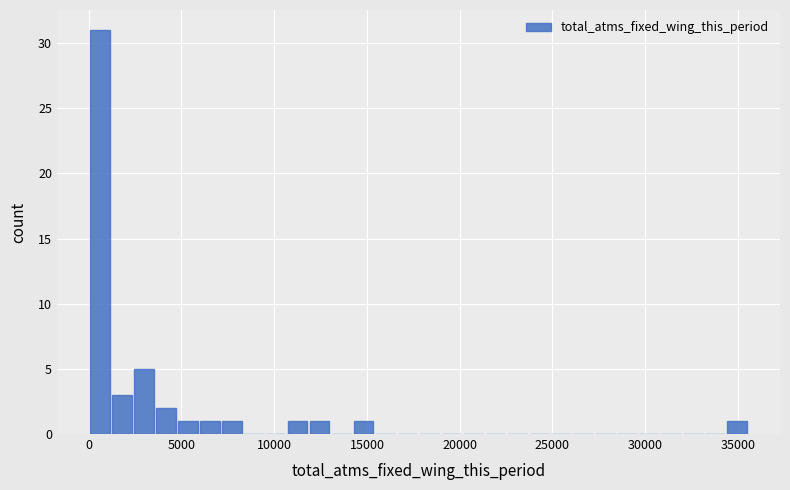

Read against the x-axis, roughly where is the centre of the tallest bar?

500